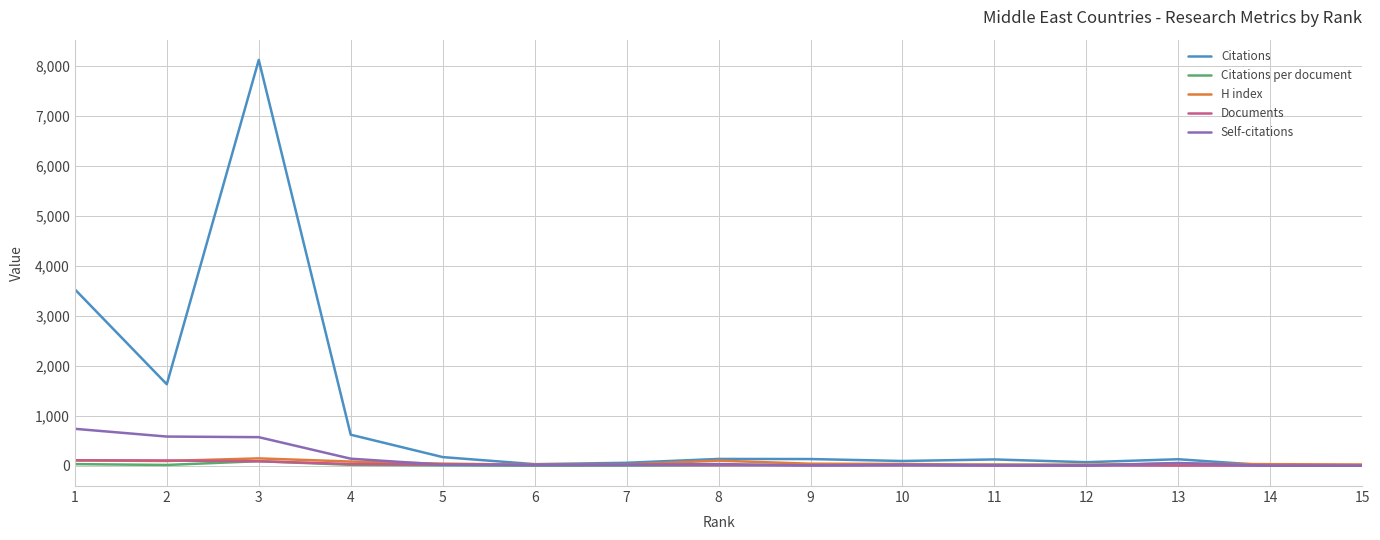

Which series has the widest spread of values?

Citations